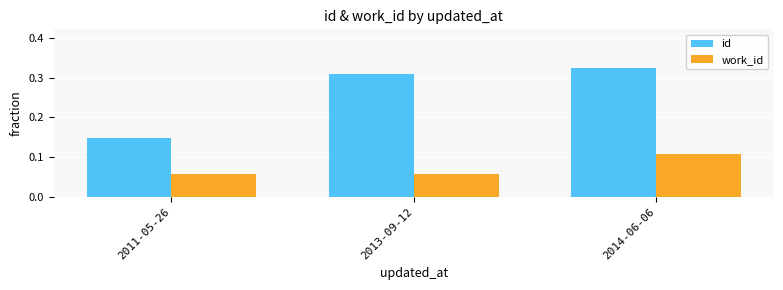

Does the chart contain stacked bars?

No